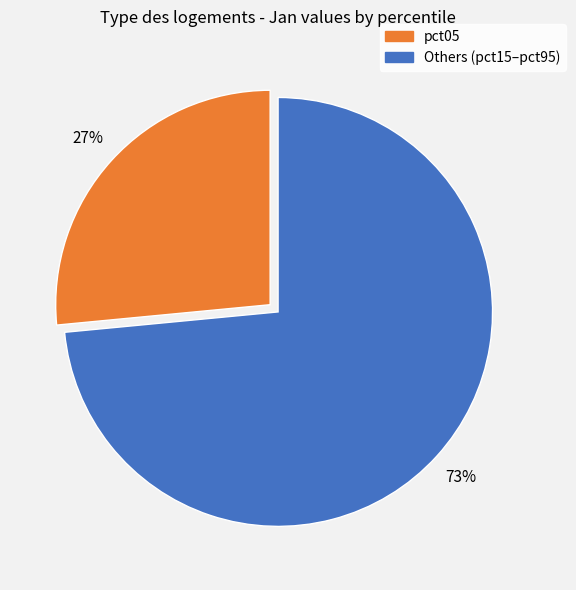

Does any single category account for the majority?

Yes